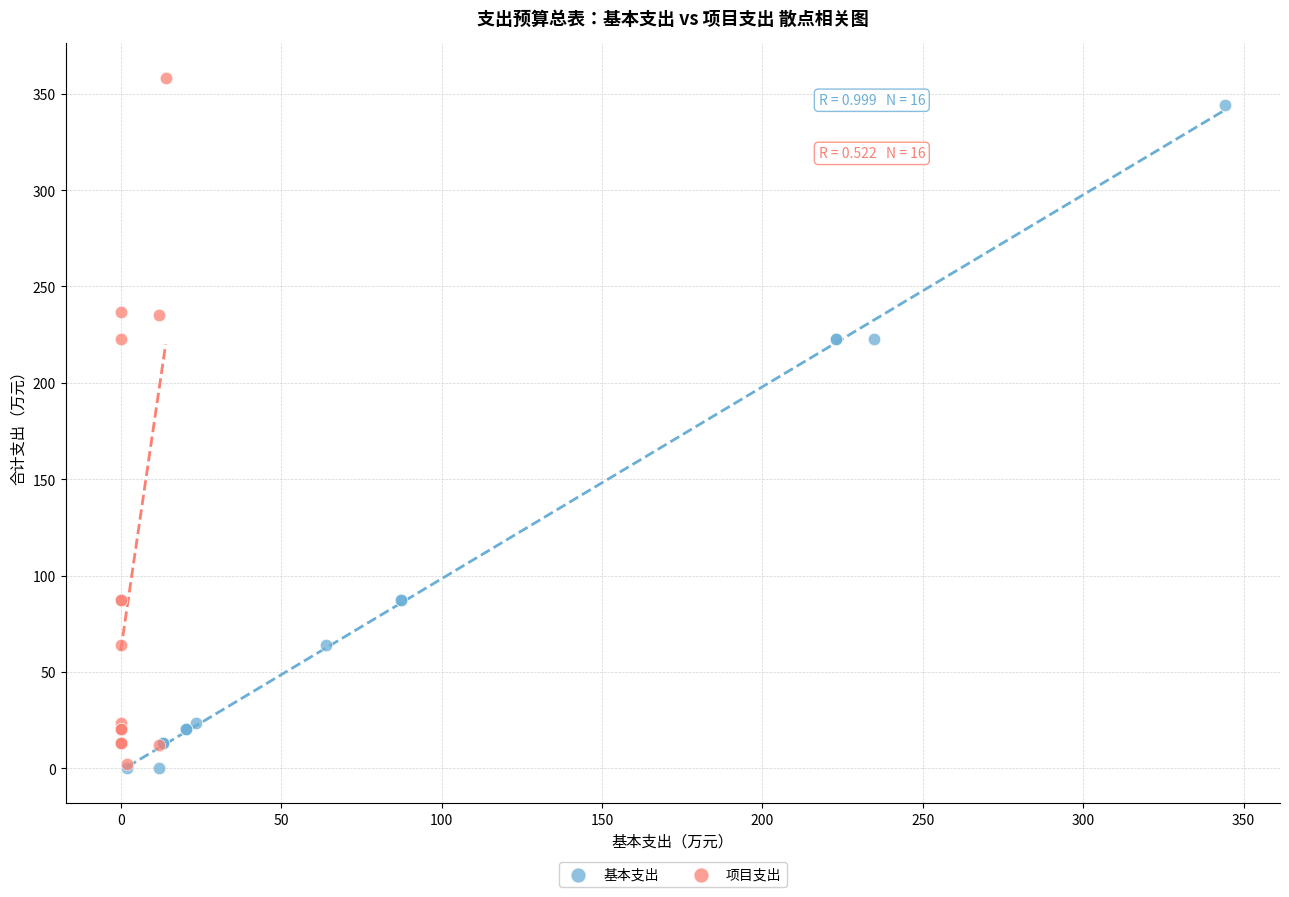

Which series has the widest spread of Y values?

项目支出